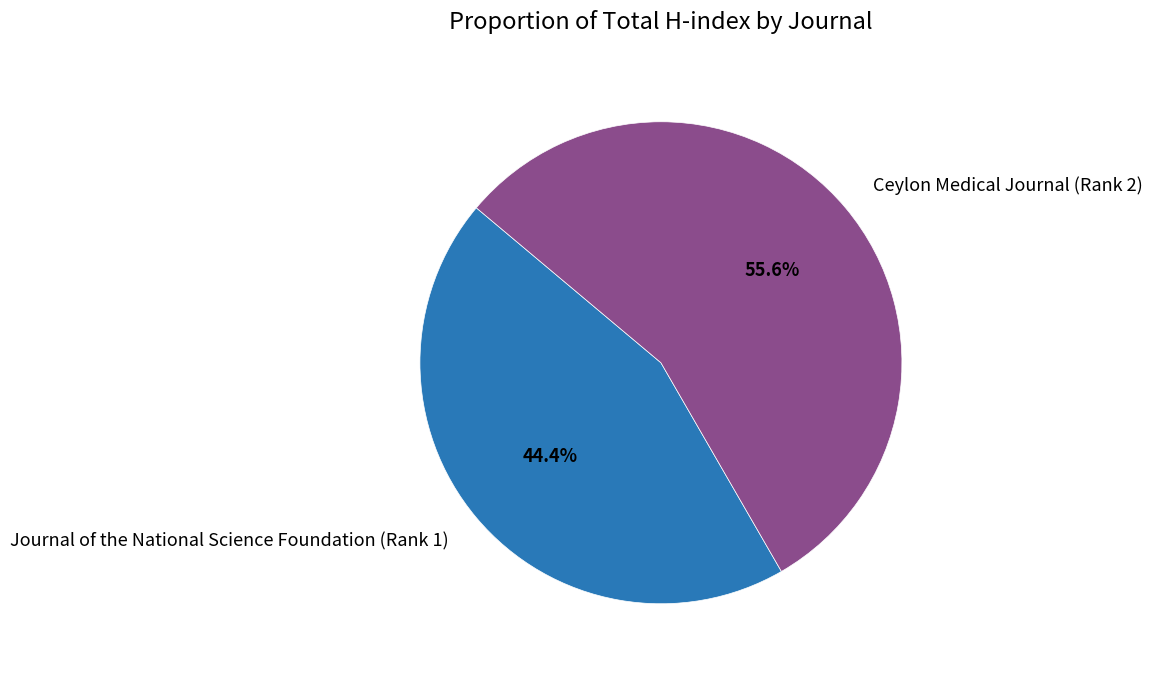

Is it true that Ceylon Medical Journal (Rank 2) is 49% of the pie?

False